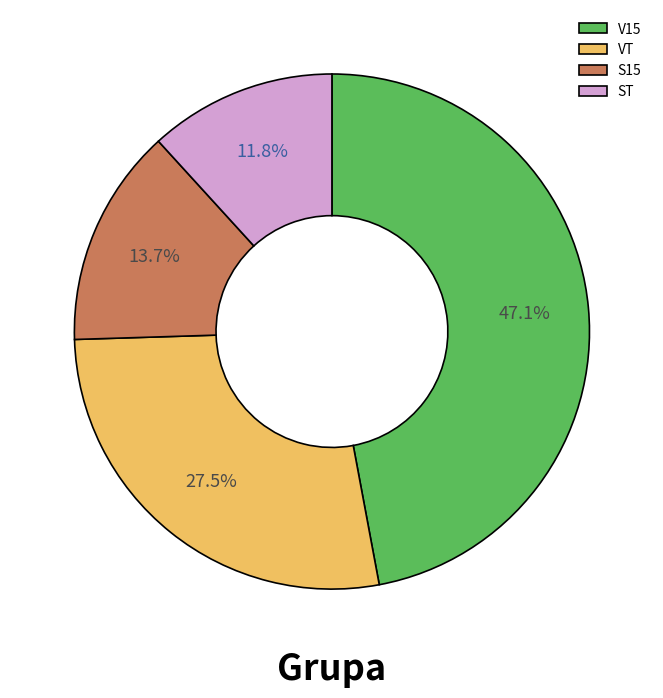

How many slices are in this pie chart?

4